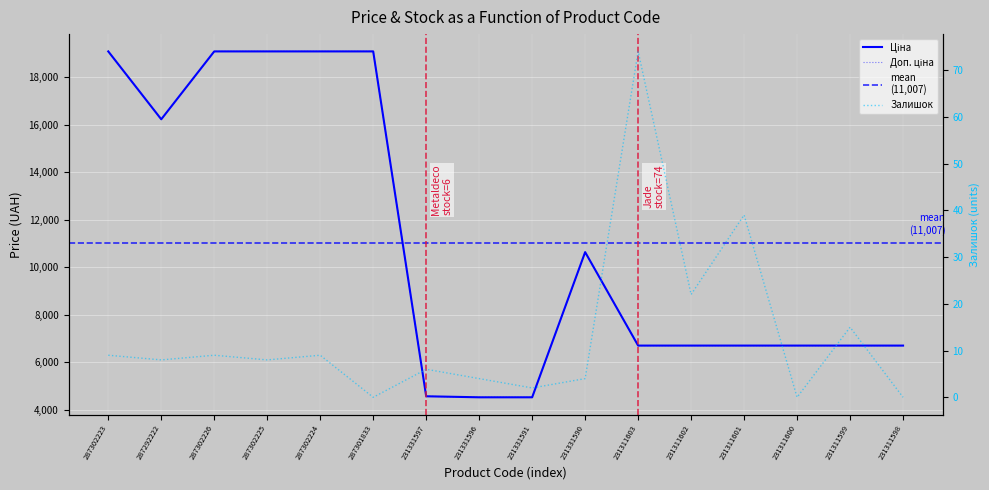

How many values in the Залишок series are below 8?

7